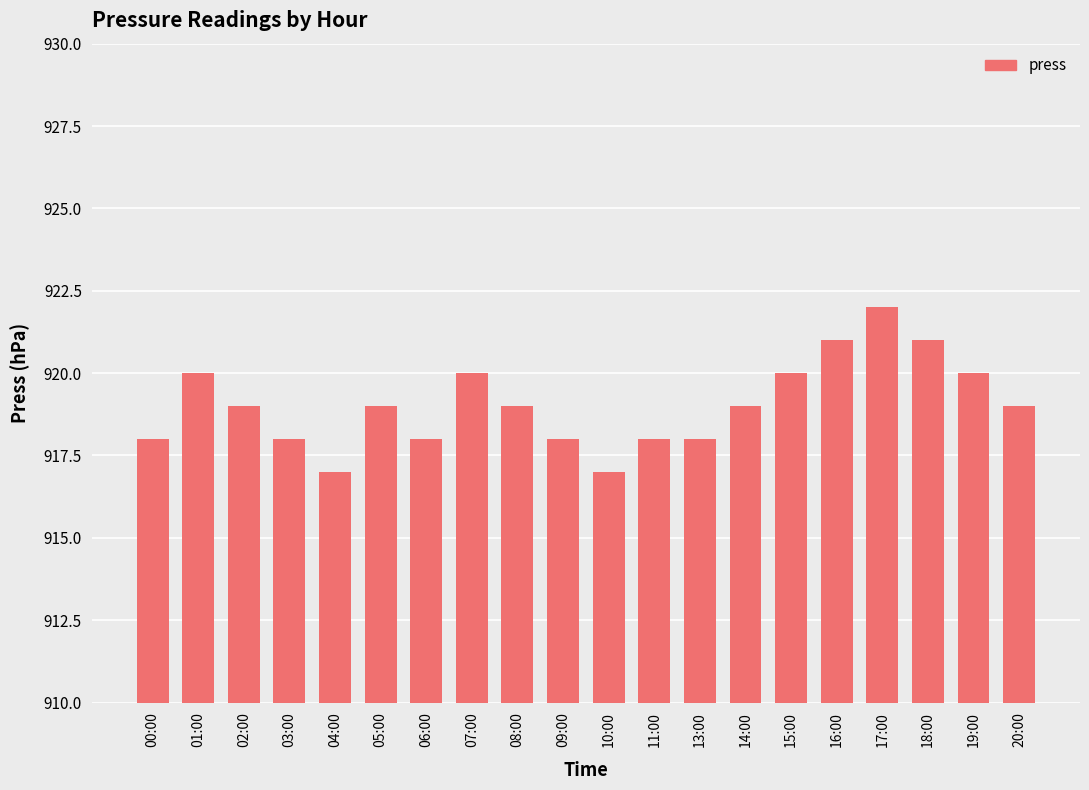

What is the value of the 4th bar from the left?

918